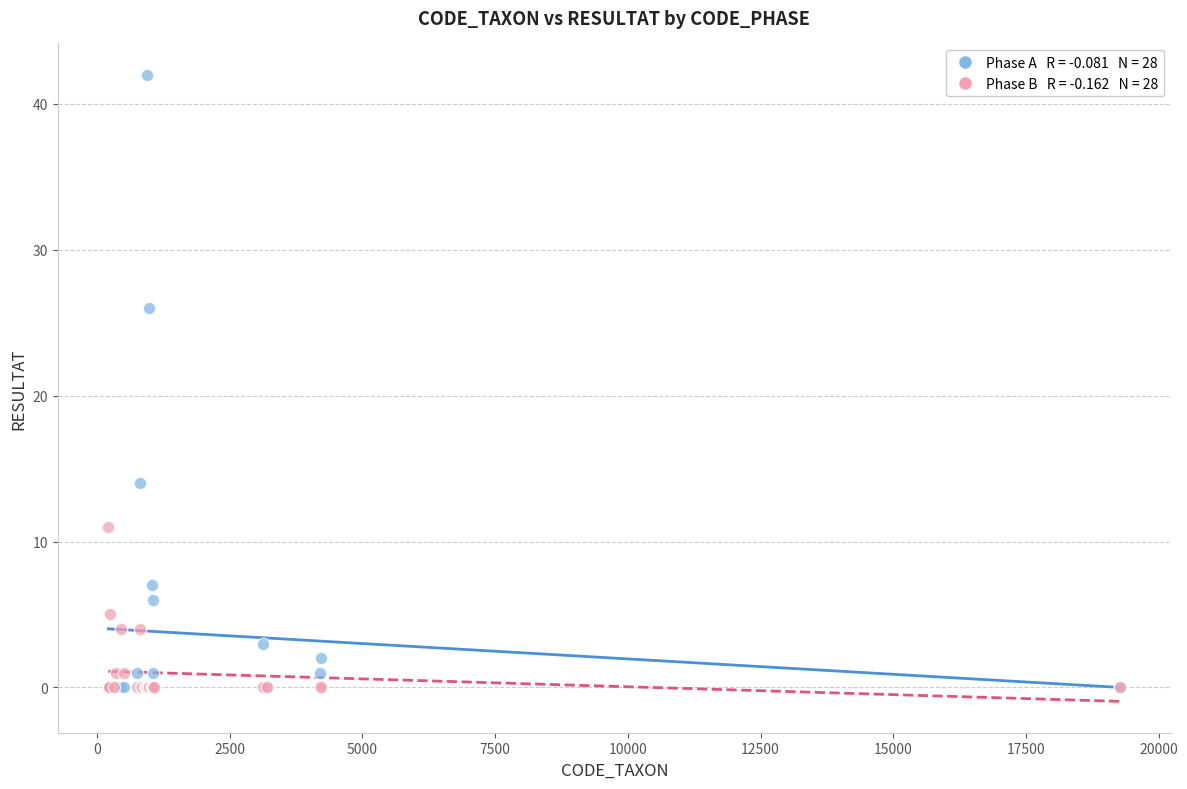

Across all series, what Y value is closest to 21?

26